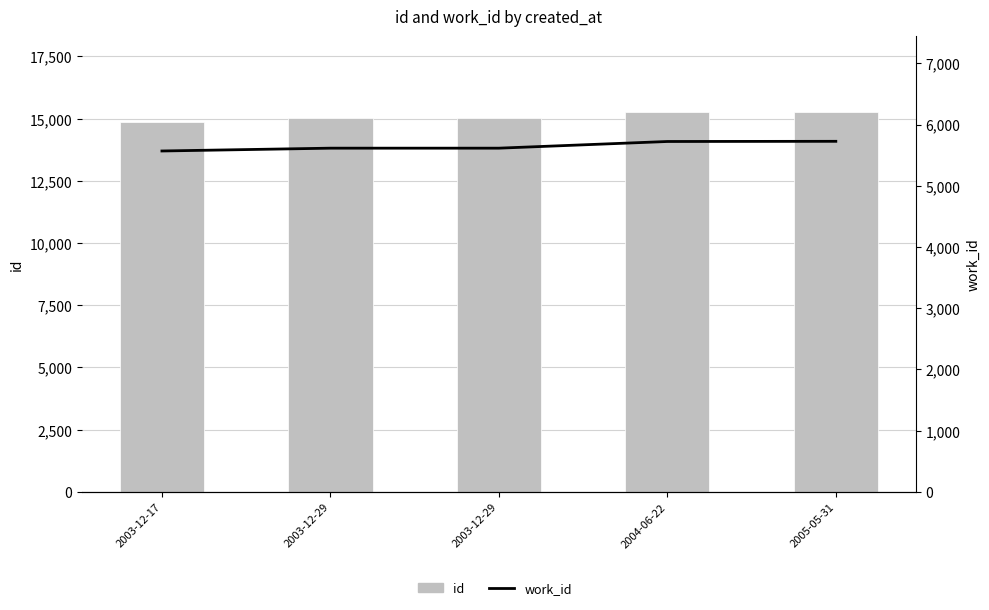

What is the difference between the work_id values at 2004-06-22 and 2003-12-29?

109